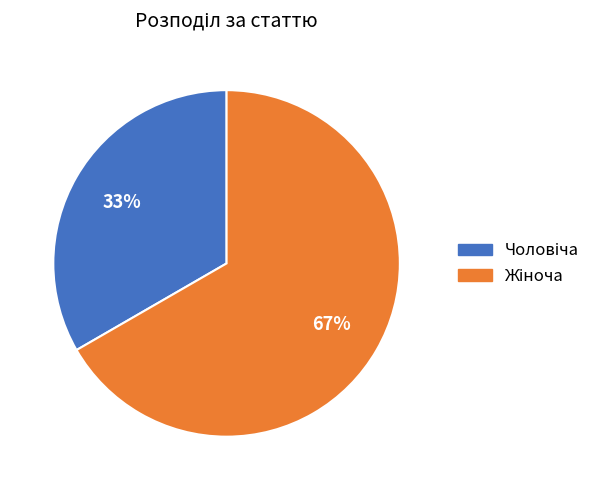

How many slices are in this pie chart?

2